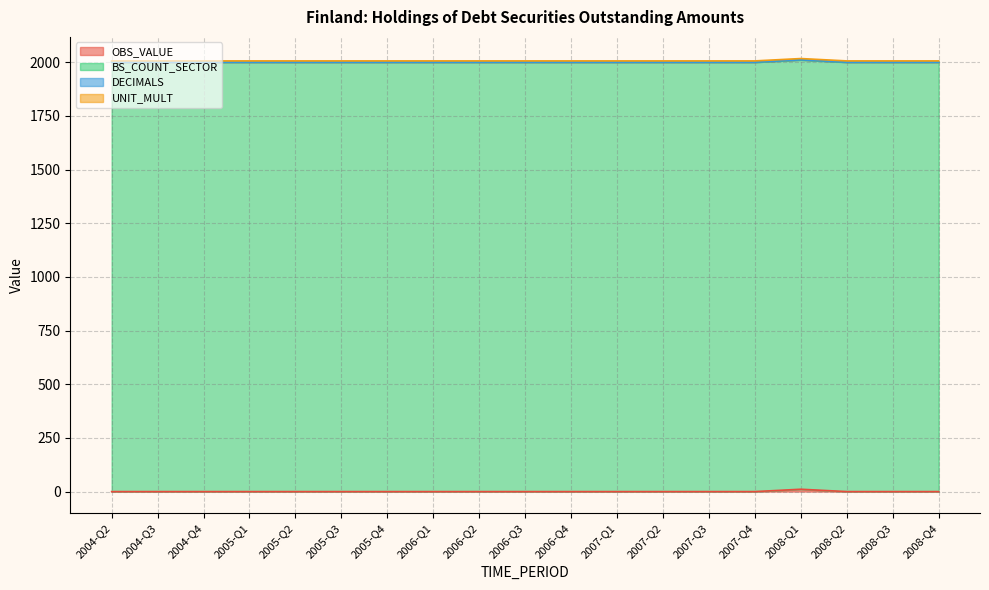

At which category is the sum across all series the highest?

2008-Q1